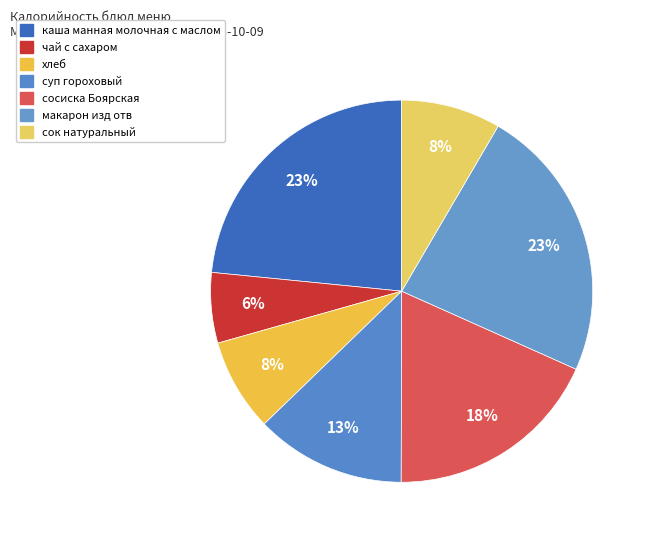

Which category has the biggest portion of the pie?

каша манная молочная с маслом